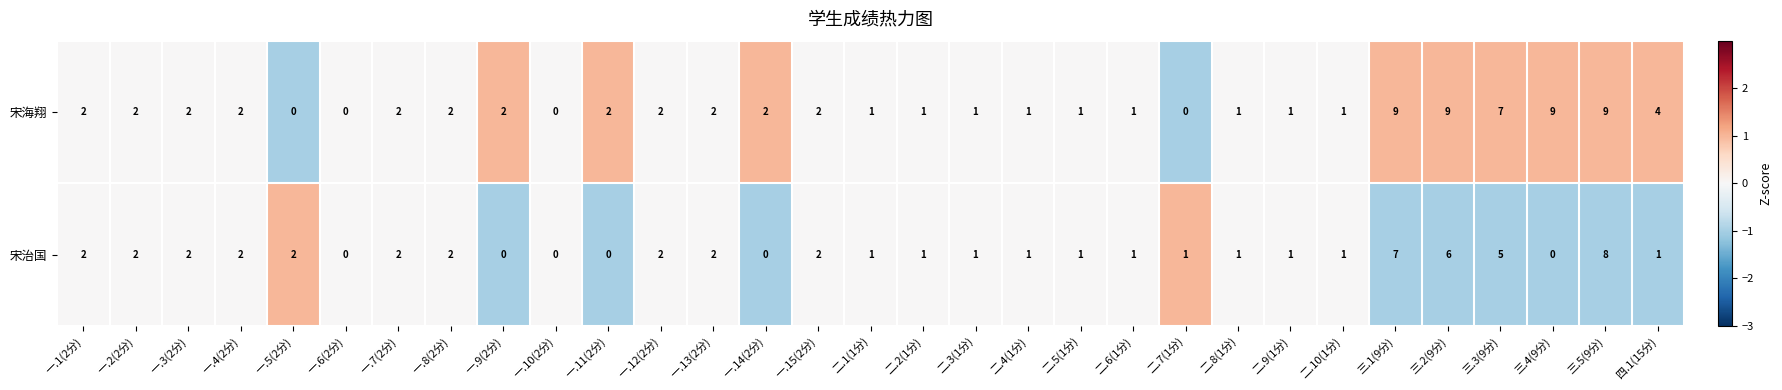

Count the 宋治国 values in the range 1 to 2.

21